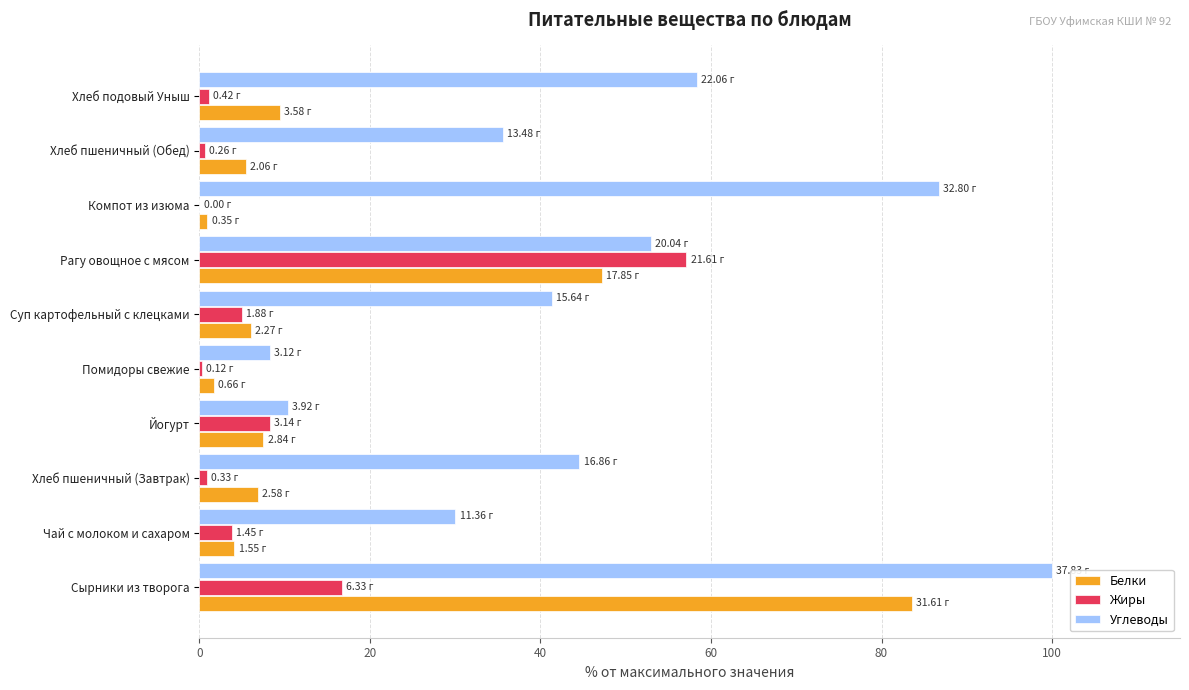

What is the sum of all Белки values?

172.7